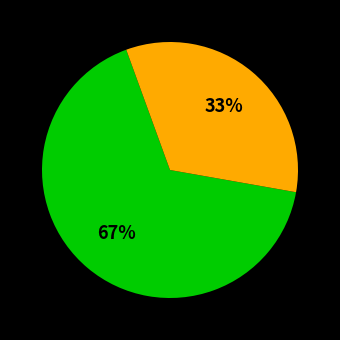

To the nearest percent, what is the average slice percentage?

50%